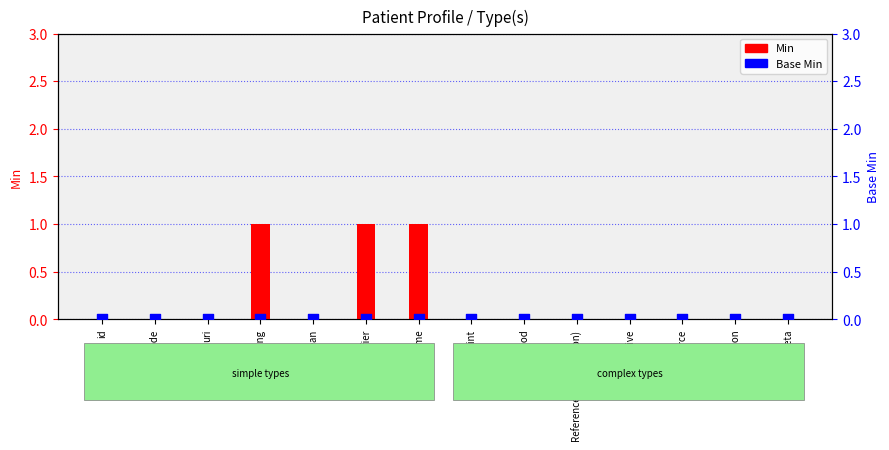

Which series contains the highest Y value?

Min